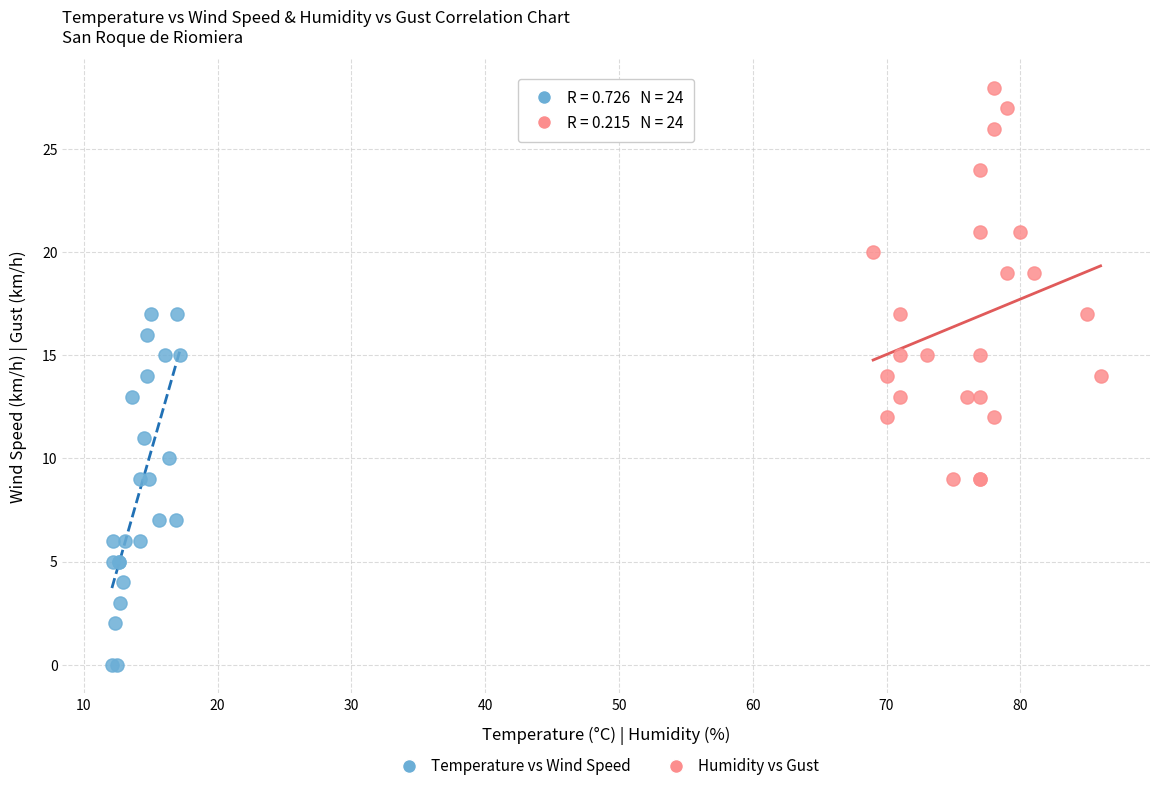

Which series has the widest spread of Y values?

Humidity vs Gust